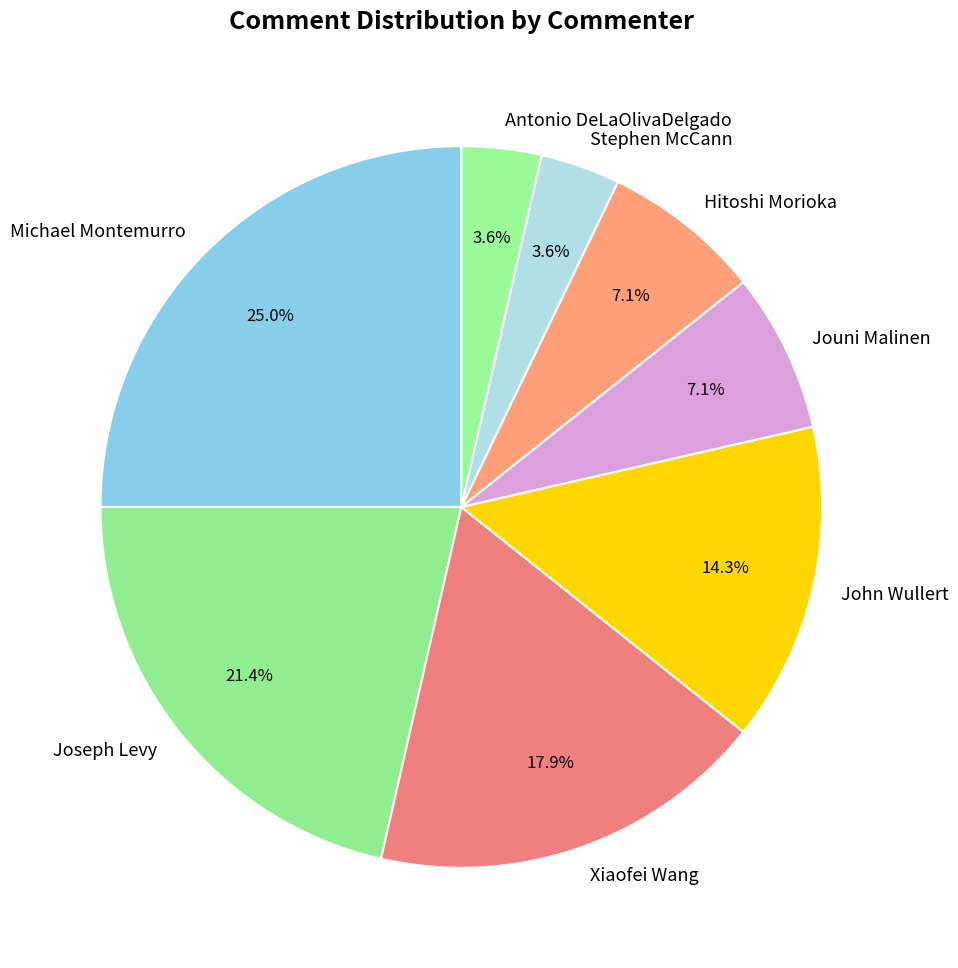

To the nearest percent, what portion does Joseph Levy represent?

21%